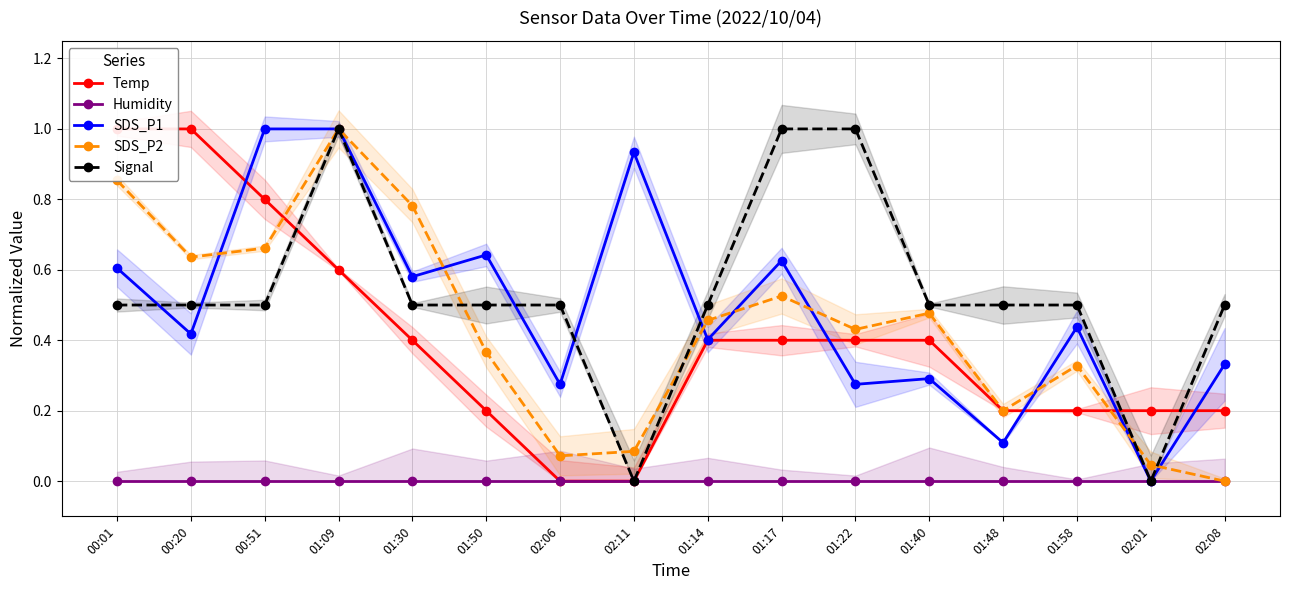

Where do SDS_P2 and SDS_P1 first cross each other?

00:20 and 00:51